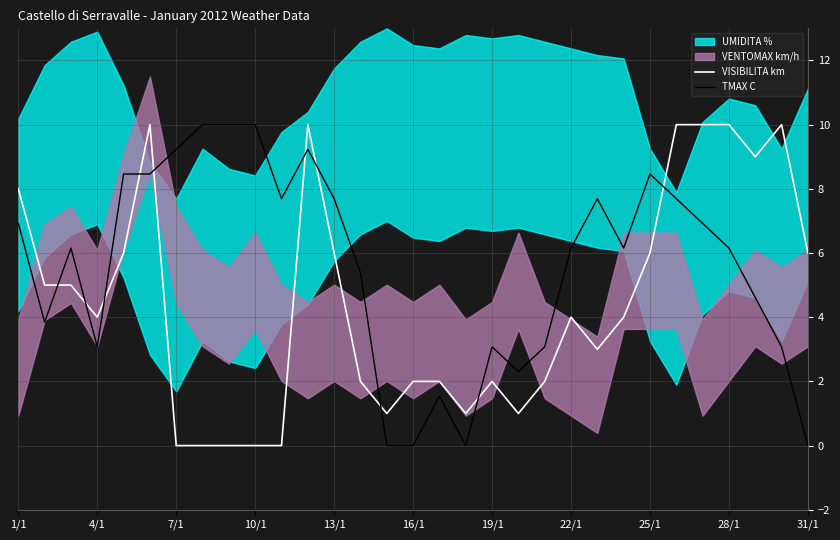

What is the maximum value for VISIBILITA km?

10.0